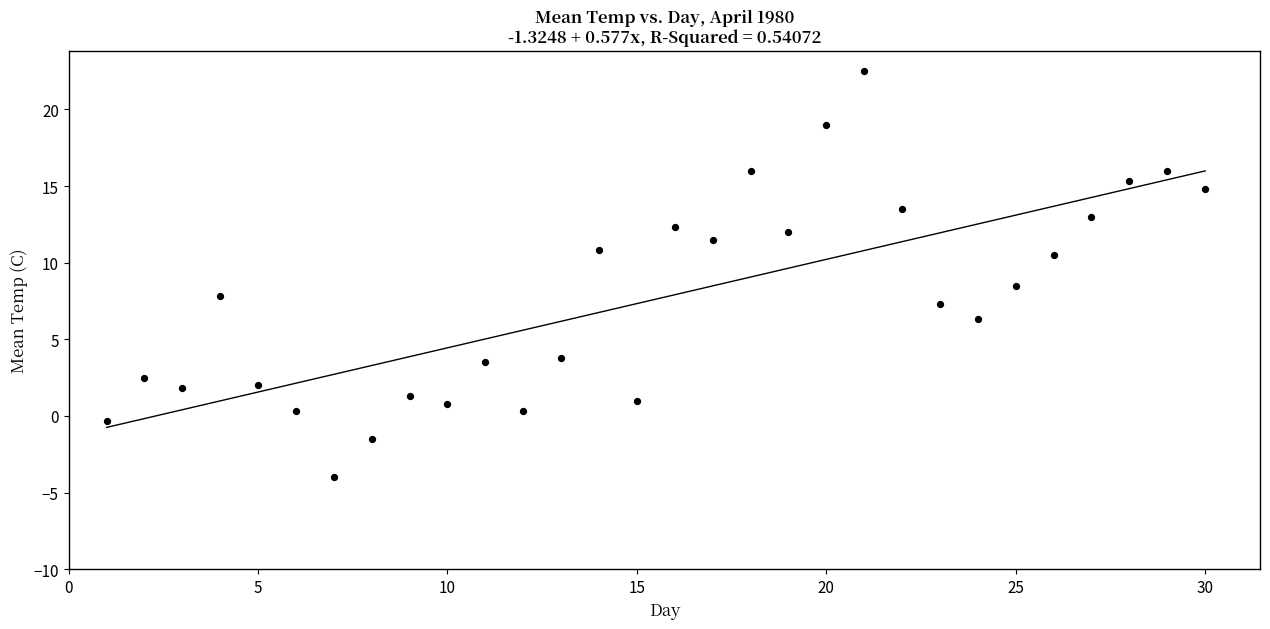

What Y value in the scatter plot is closest to 9?

8.5